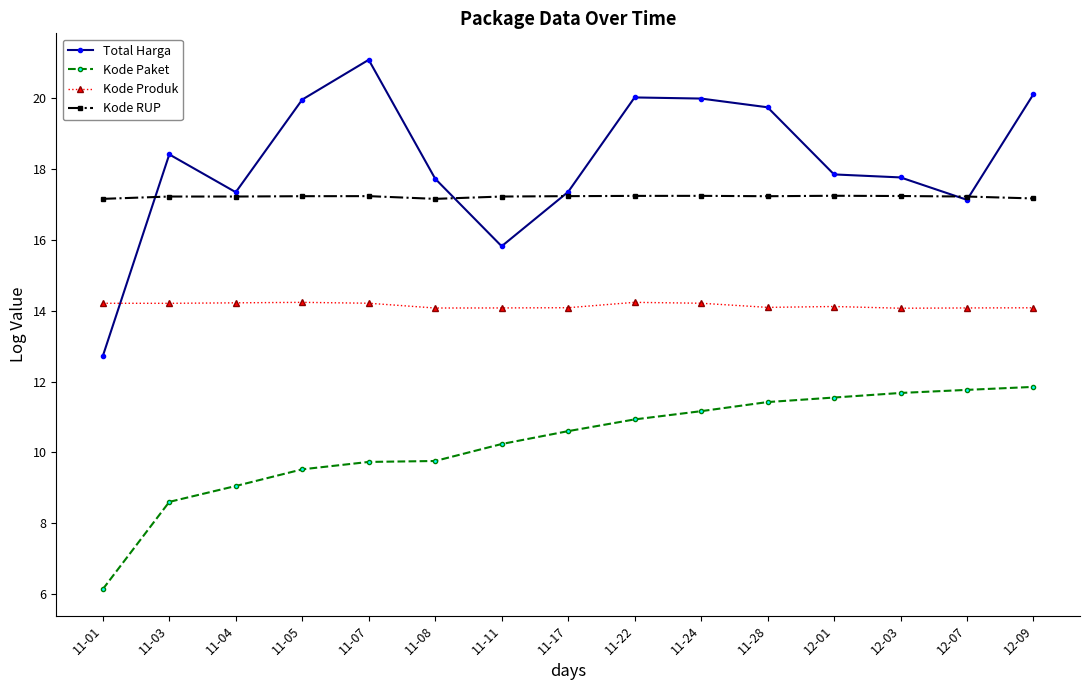

True or false: Kode Produk and Kode RUP cross at least once.

False